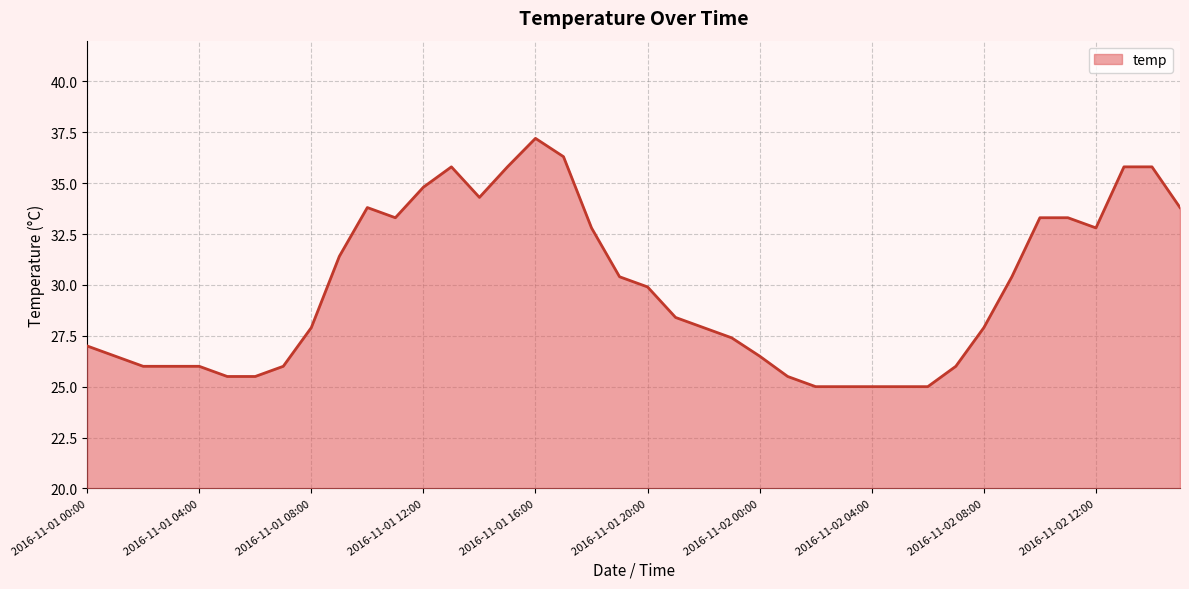

What is the difference between the maximum and minimum values?

12.2